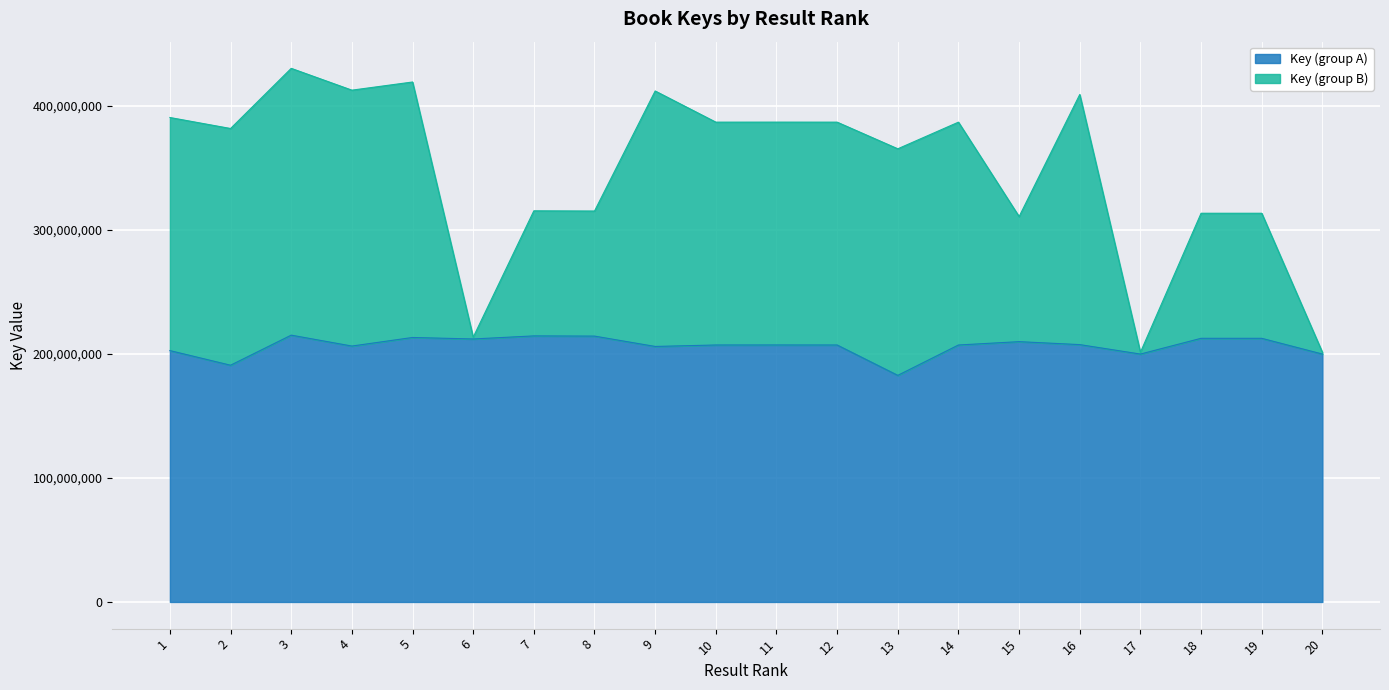

At how many categories does at least one series exceed 296475702?

17